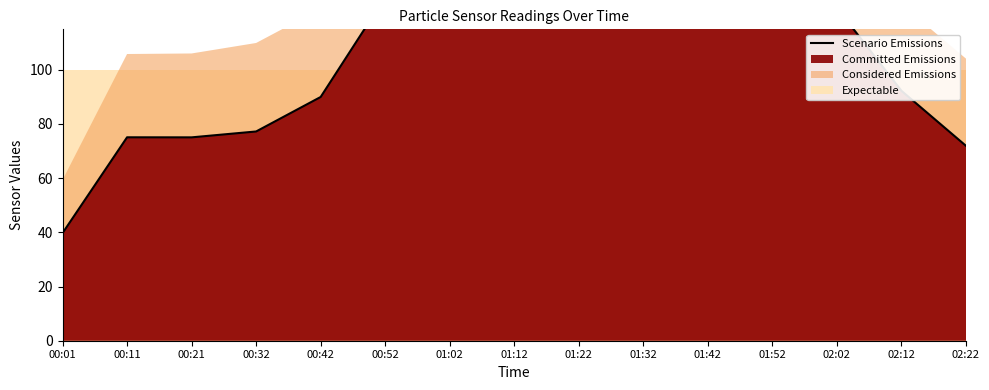

The value at 01:42 is 271.1. True or false?

False